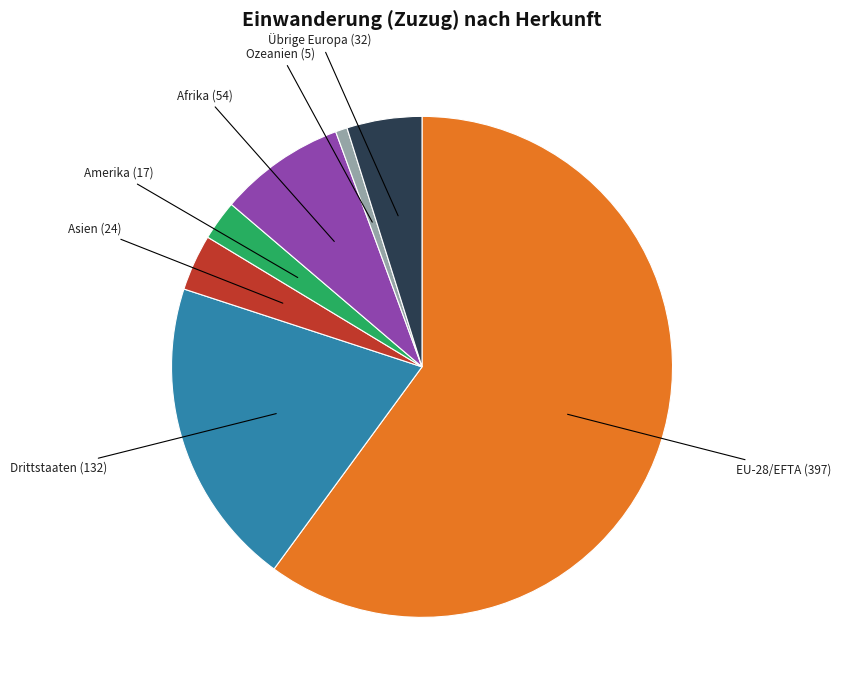

Is the sum of Ozeanien and EU-28/EFTA greater than half?

Yes